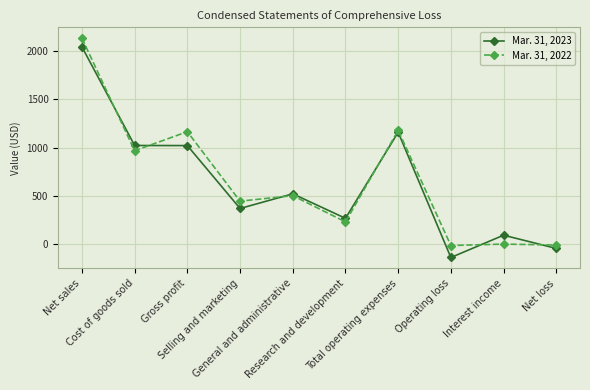

What is the label of the 10th point from the right?

Net sales